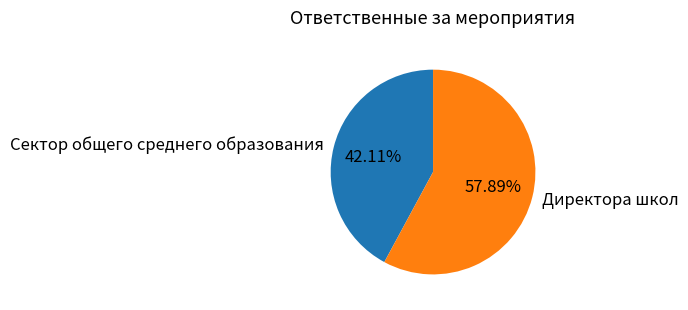

Combined, what portion of the pie is Сектор общего среднего образования and Директора школ?

100.0%